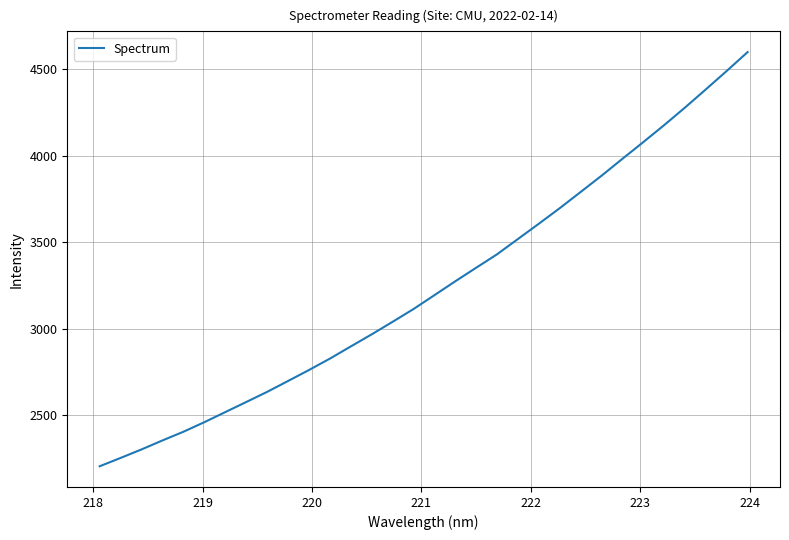

True or false: the data has more than 1 interior local peaks.

False